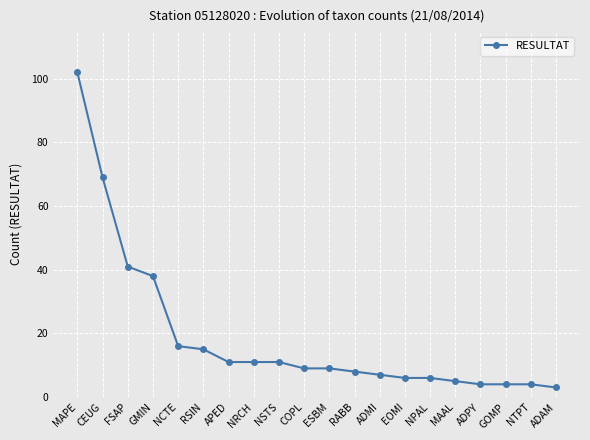

At which label does the data first exceed 9?

MAPE